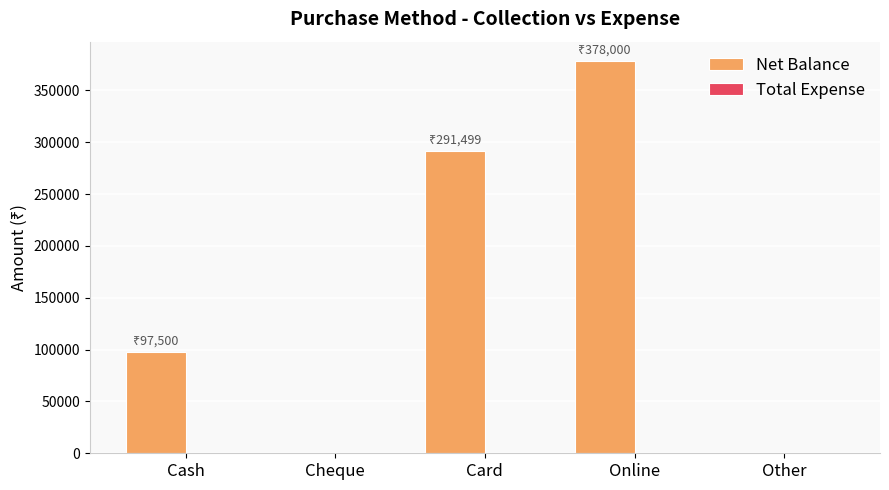

Between Card and Online, which is larger?

Online